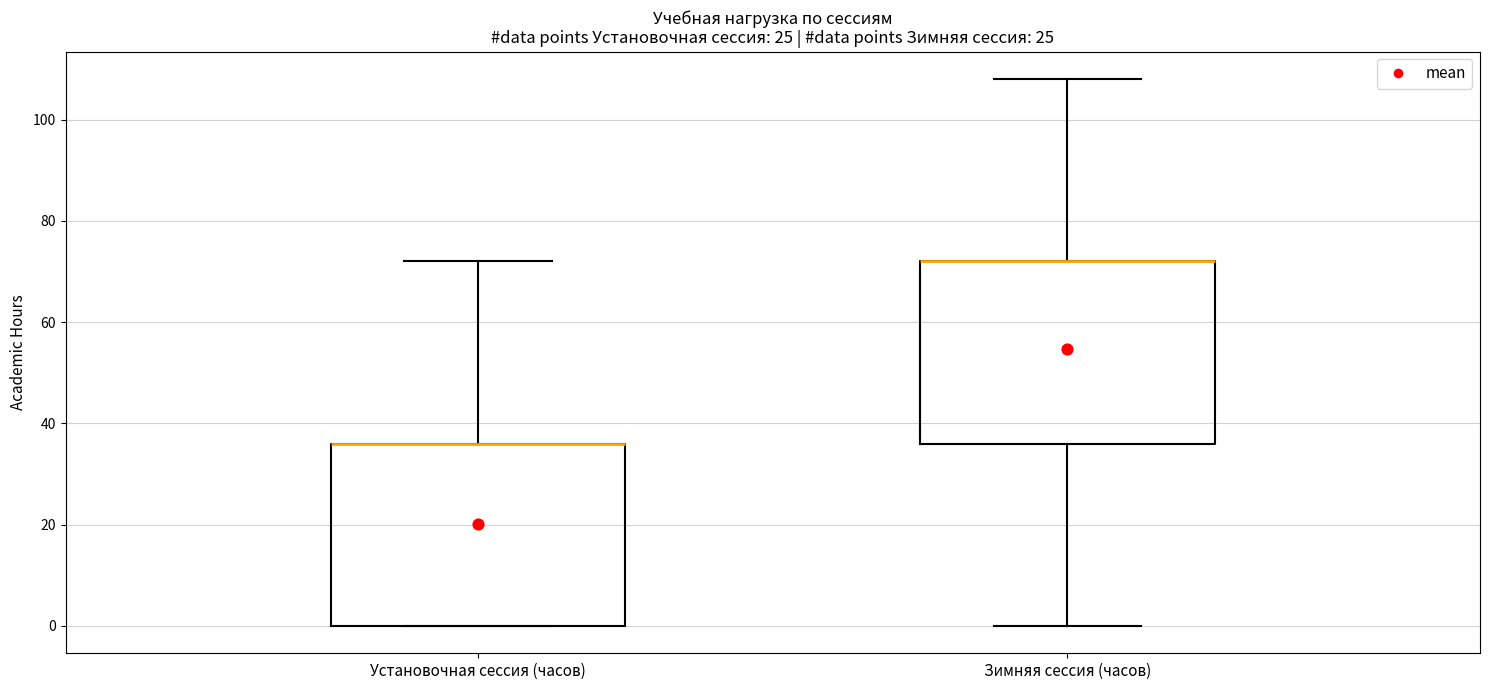

Reading left to right, transcribe this box plot: for each box, give where its median line is, the range the box spans, and where its two whiskers end, as read against the y-axis. The values are not printed on the chart, so give them approximately, as read against the axis.

Установочная сессия (часов): median 36 (drawn on the box's upper edge), box 0 to 36, whiskers 0 to 72
Зимняя сессия (часов): median 72 (drawn on the box's upper edge), box 36 to 72, whiskers 0 to 108